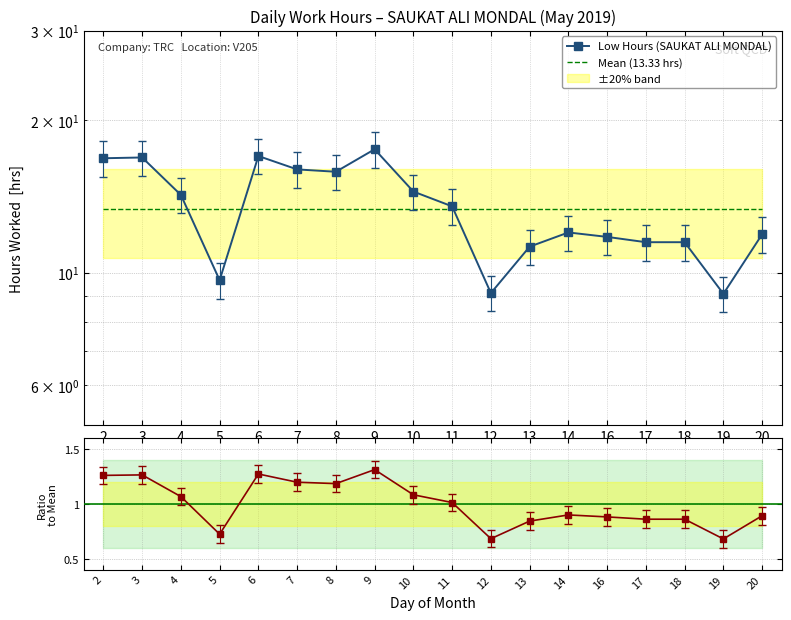

Rank the series at 11 from lowest to highest value.

Mean (13.33 hrs), Low Hours (SAUKAT ALI MONDAL)